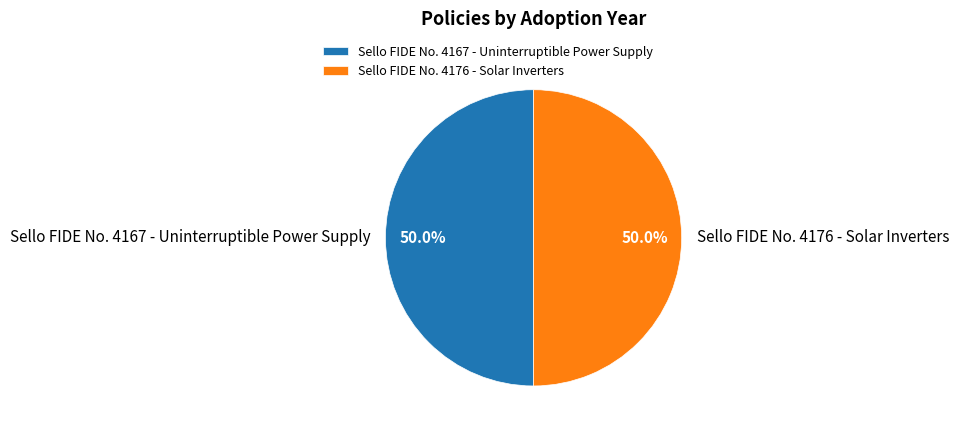

Combined, do Sello FIDE No. 4176 - Solar Inverters and Sello FIDE No. 4167 - Uninterruptible Power Supply account for over 50%?

Yes